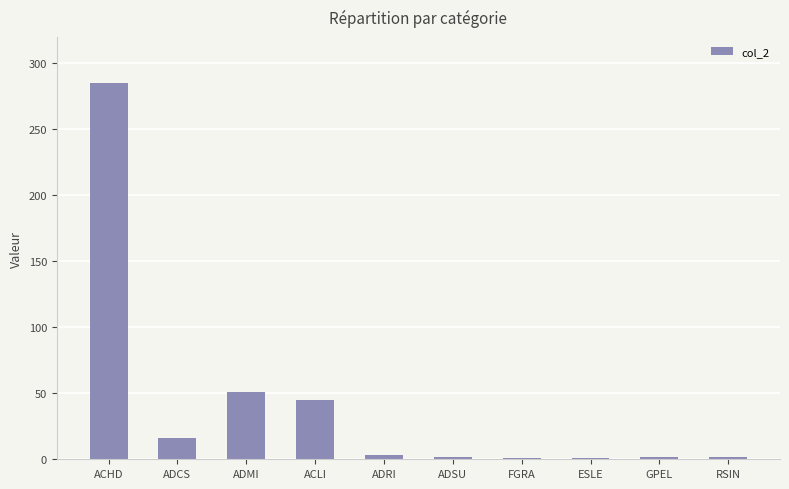

What is the greatest value displayed?

285